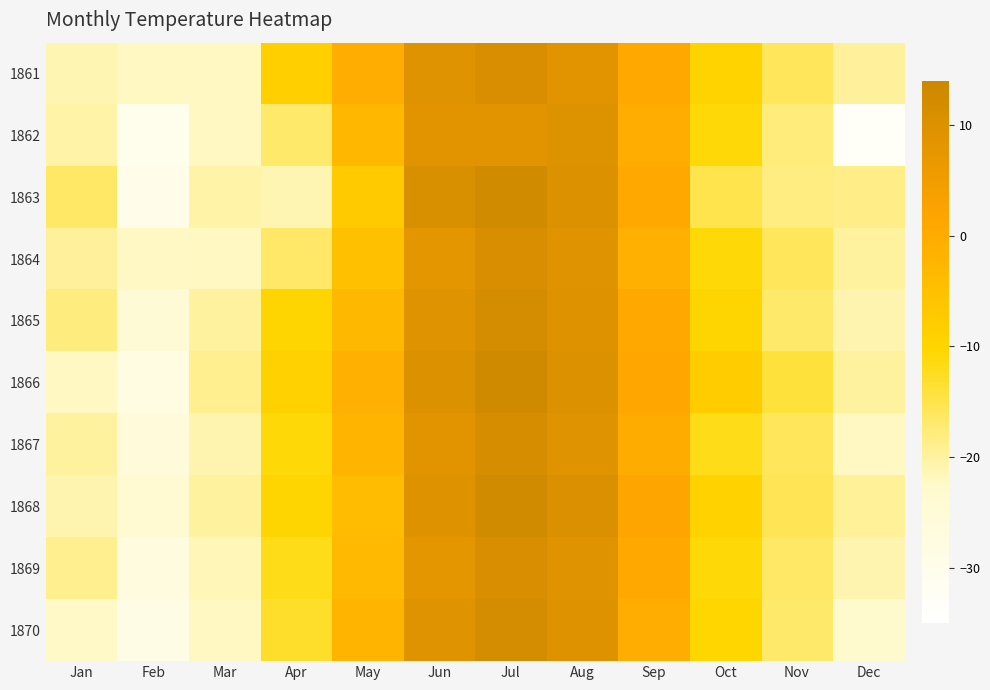

What is the spread (max minus min) of values at Oct?

7.2